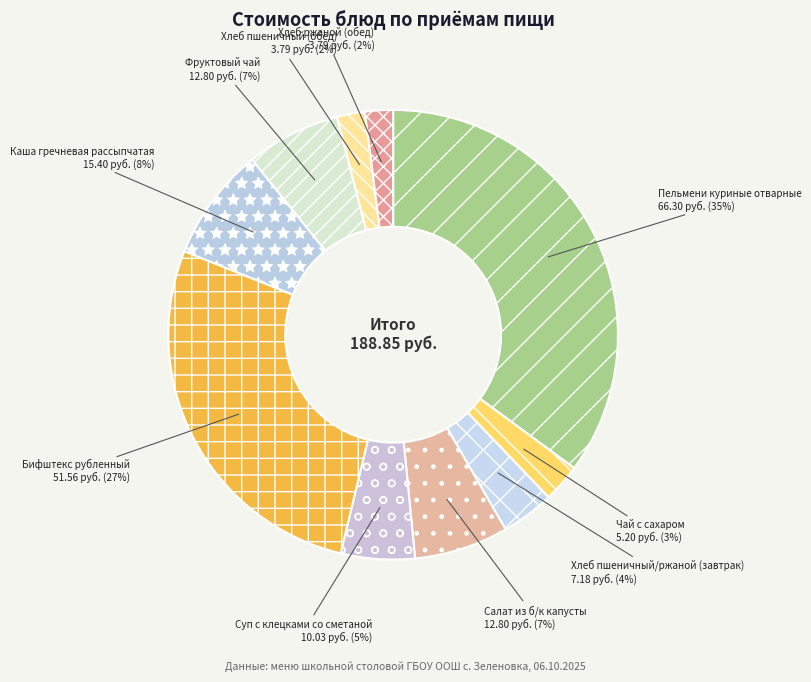

True or false: Пельмени куриные отварные accounts for 35% of the total.

True